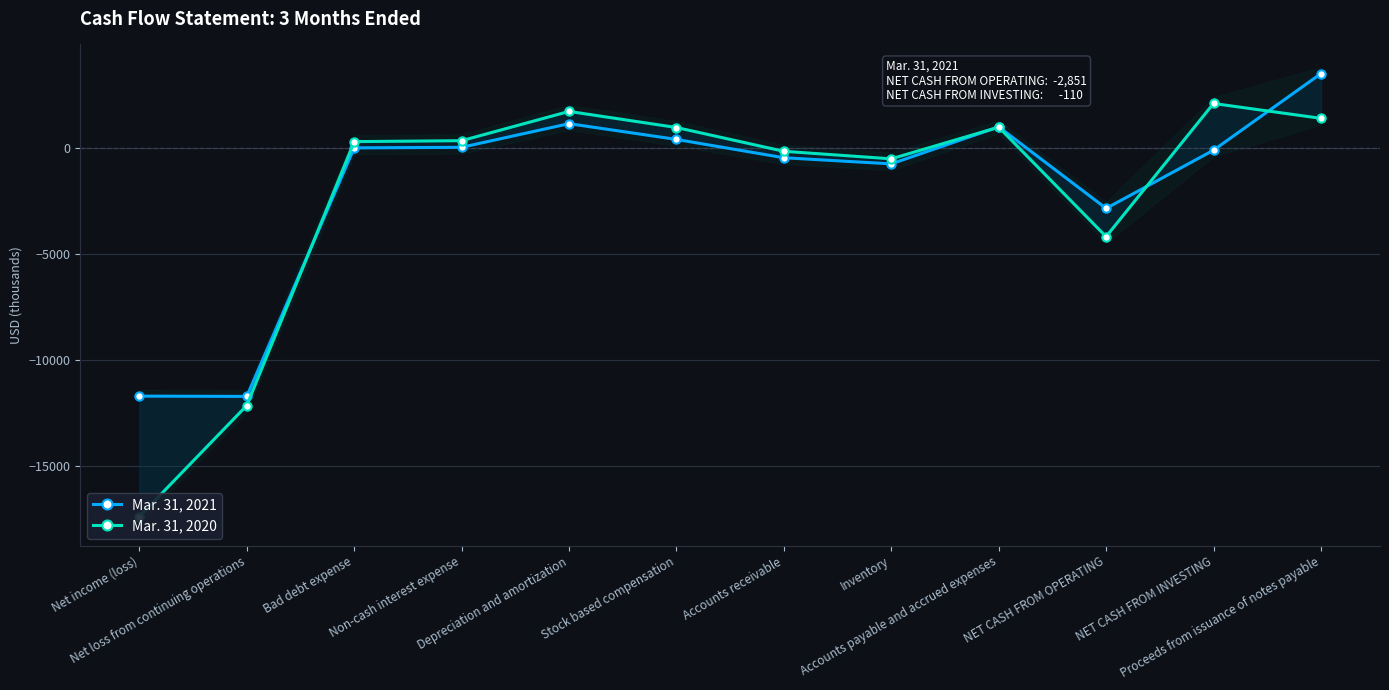

What is the maximum value shown in the chart?

3500